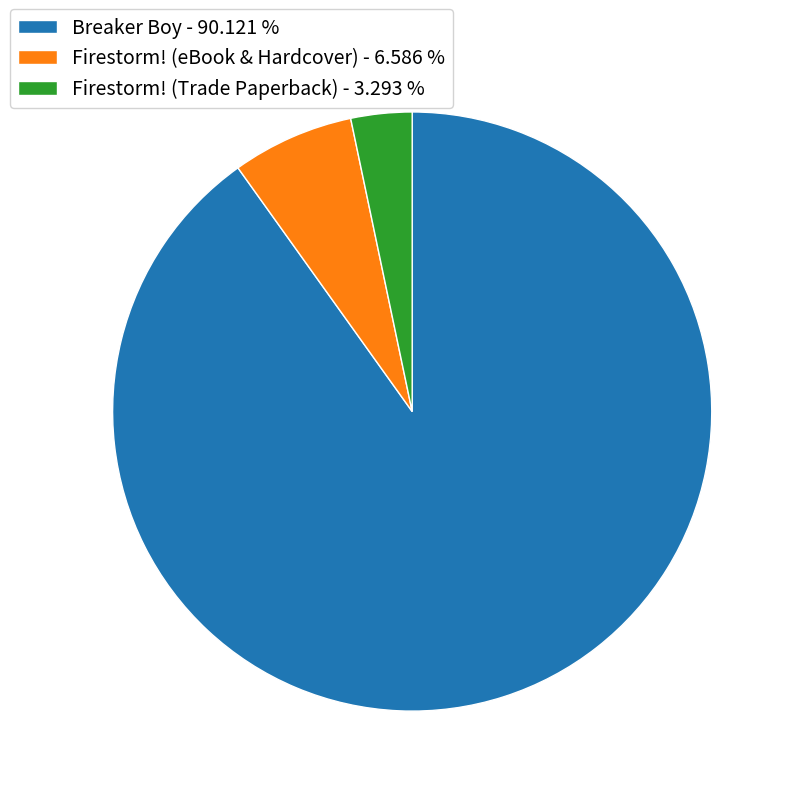

How many slices are in this pie chart?

3